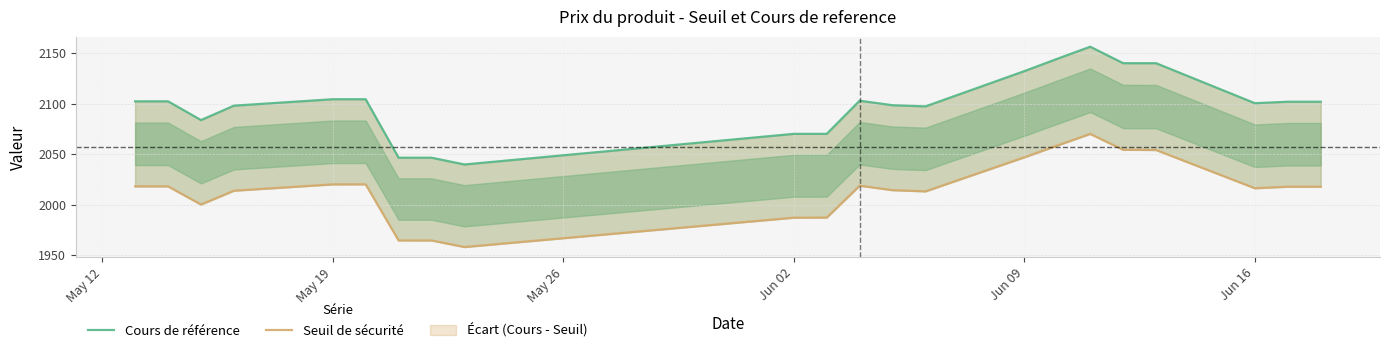

What is the highest value of the Seuil de sécurité series?

2070.1